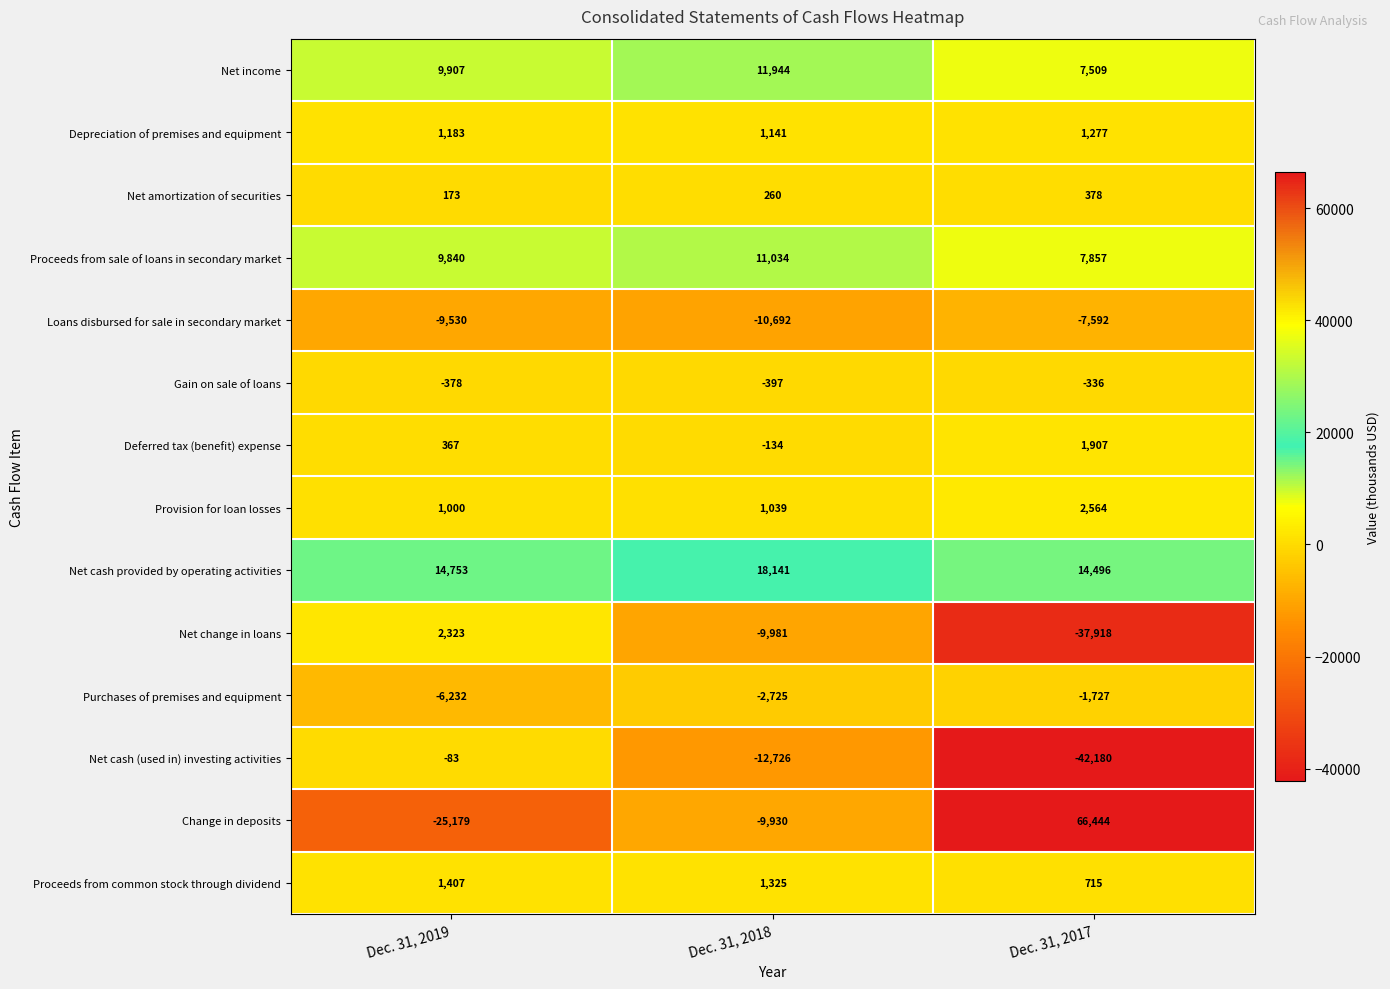

Count the Net amortization of securities values in the range 173 to 378.

3